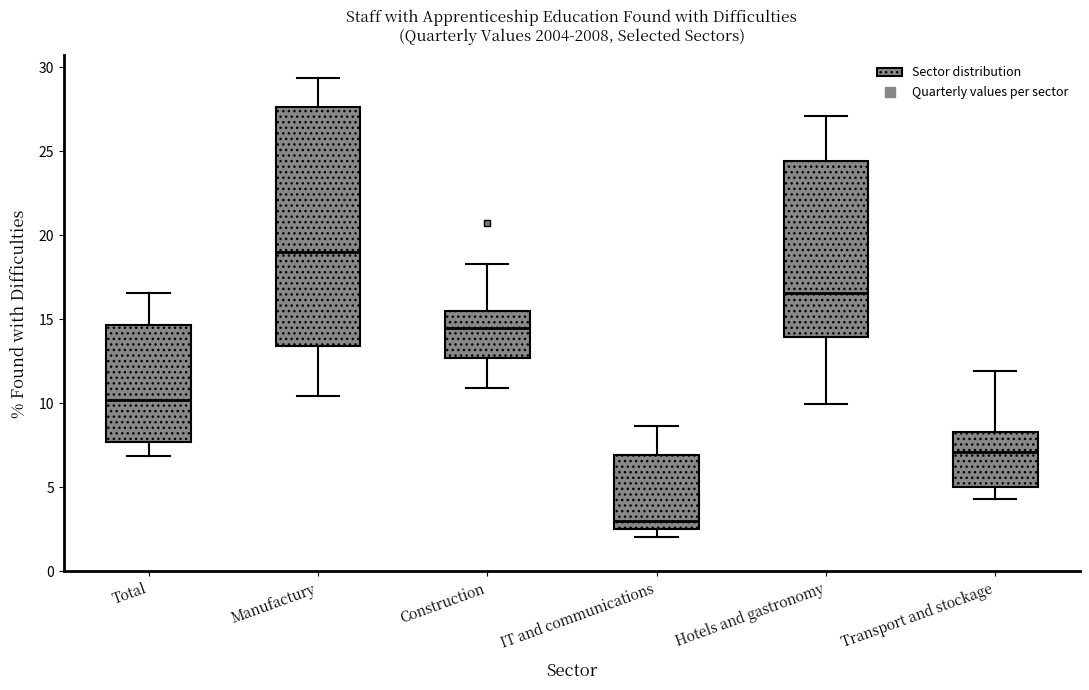

Comparing the boxes themselves (not the whiskers), which one is the tallest?

Manufactury